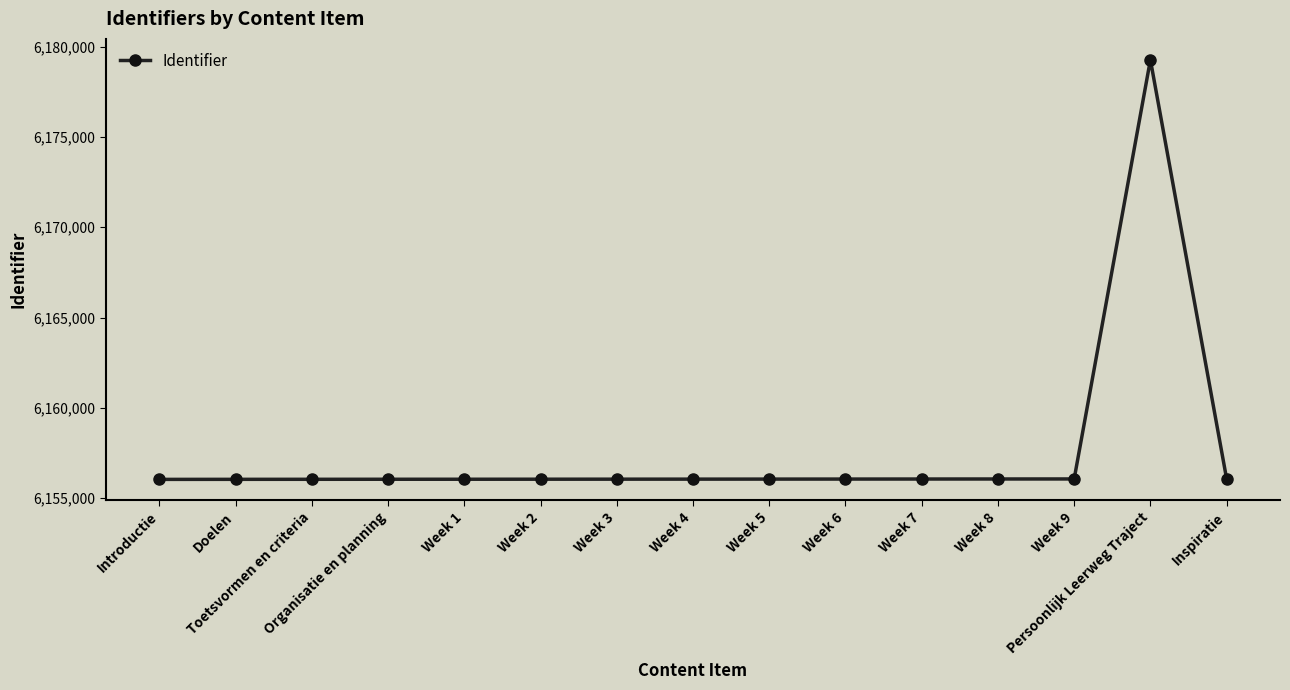

What is the smallest value displayed?

6156035